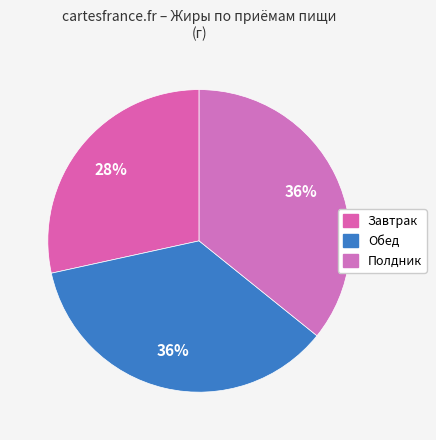

True or false: Завтрак accounts for 28% of the total.

True